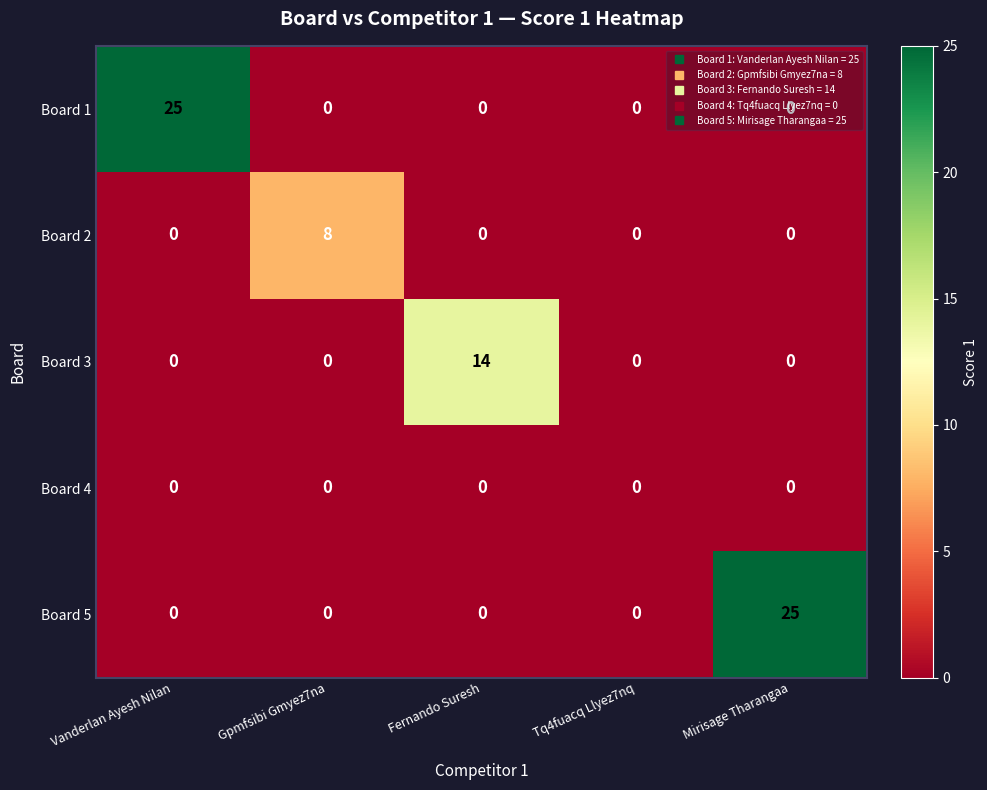

Count the Board 2 values in the range 0 to 1.

4